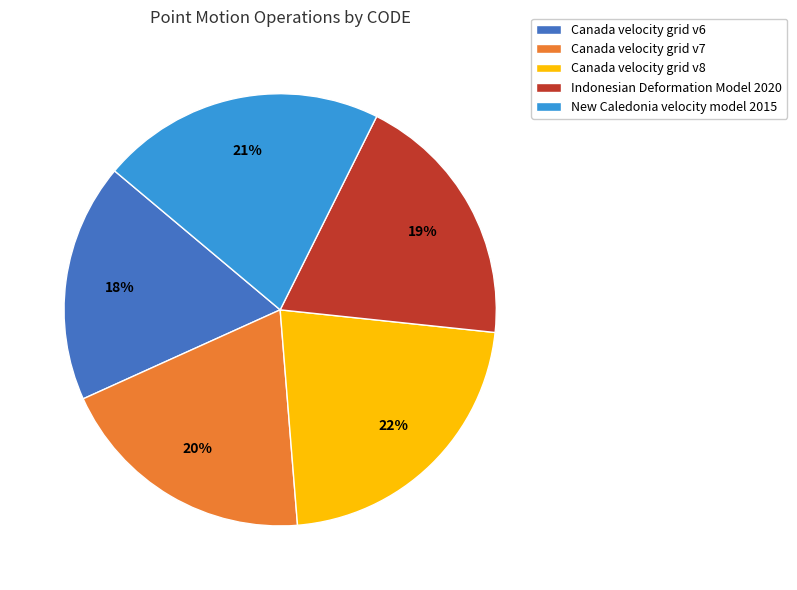

Is there a majority slice in this chart?

No